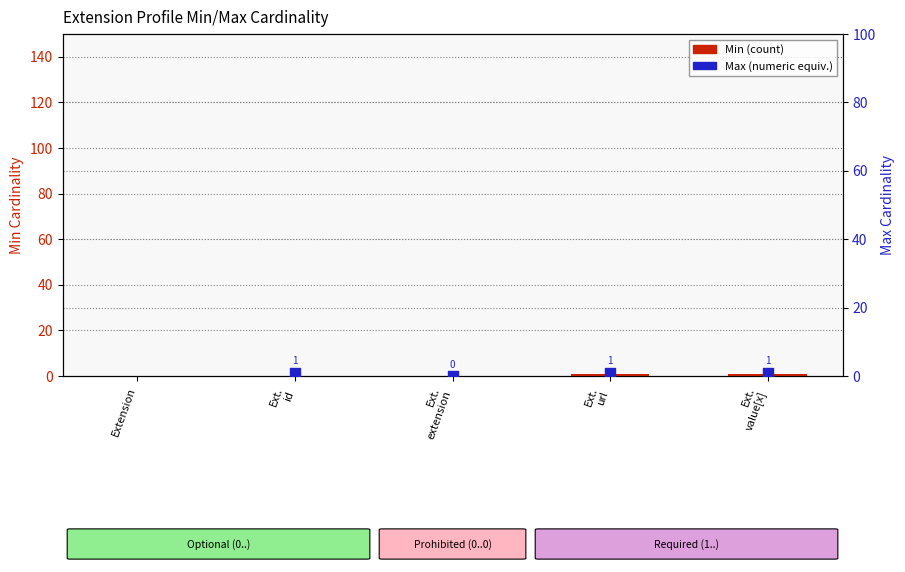

Which series reaches the minimum Y coordinate?

Min (count)